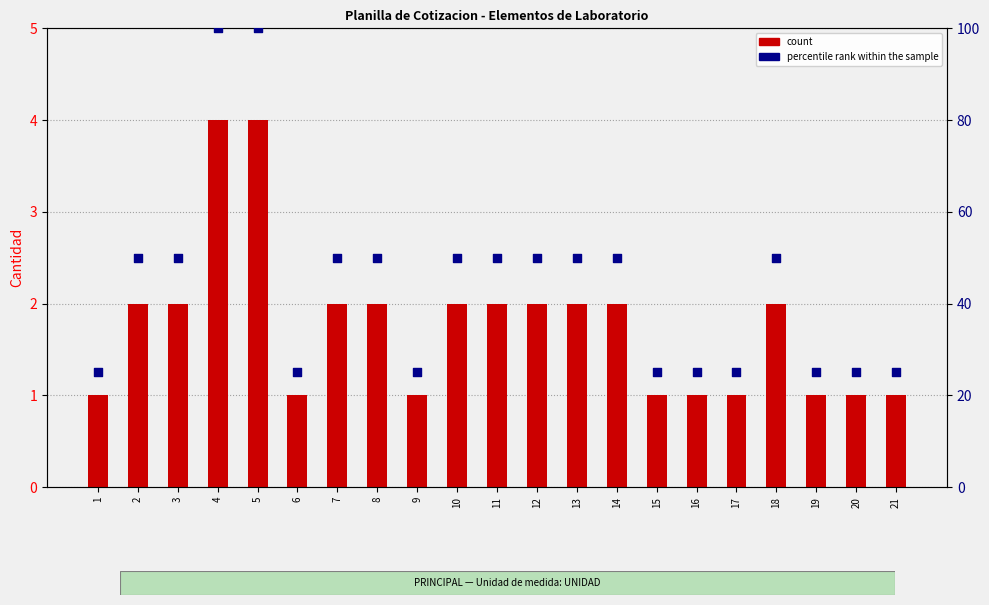

Which series contains the lowest Y value?

count